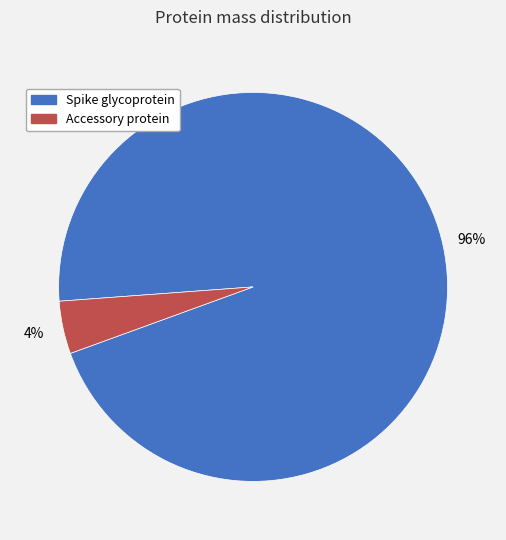

Is there a majority slice in this chart?

Yes